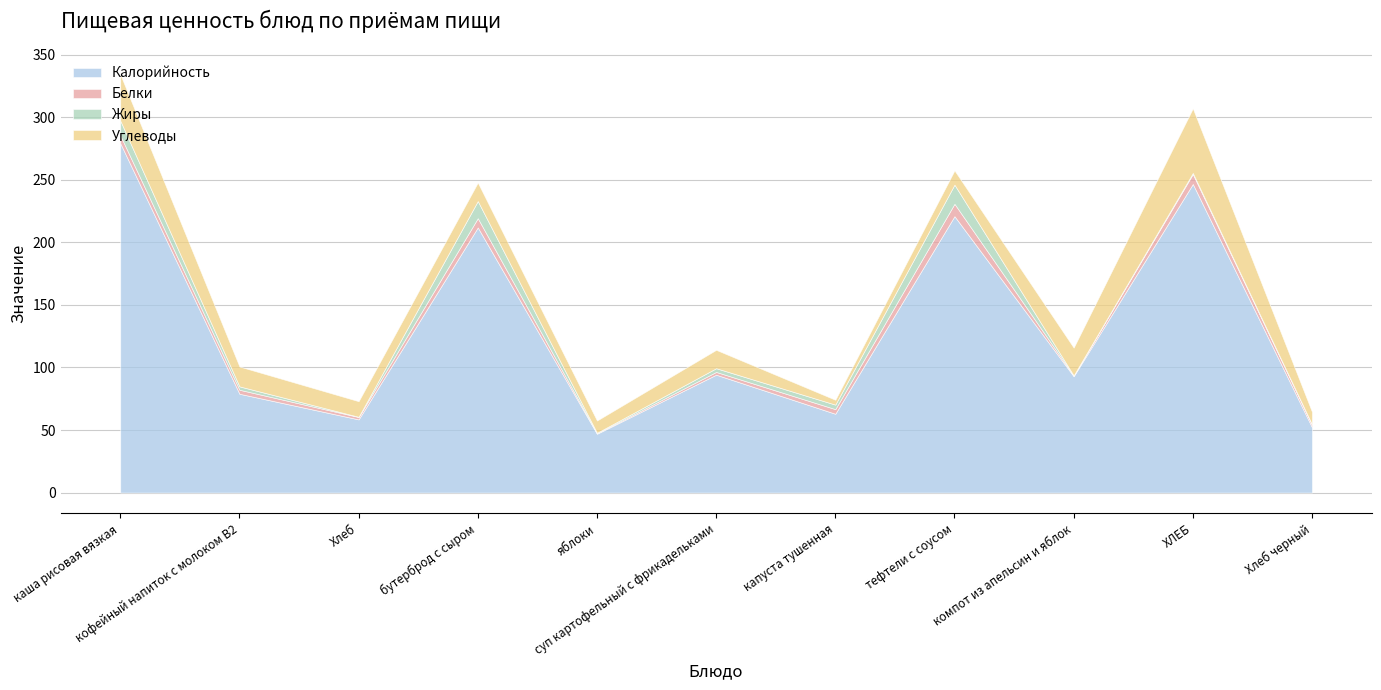

True or false: Углеводы and Калорийность cross at least once.

False